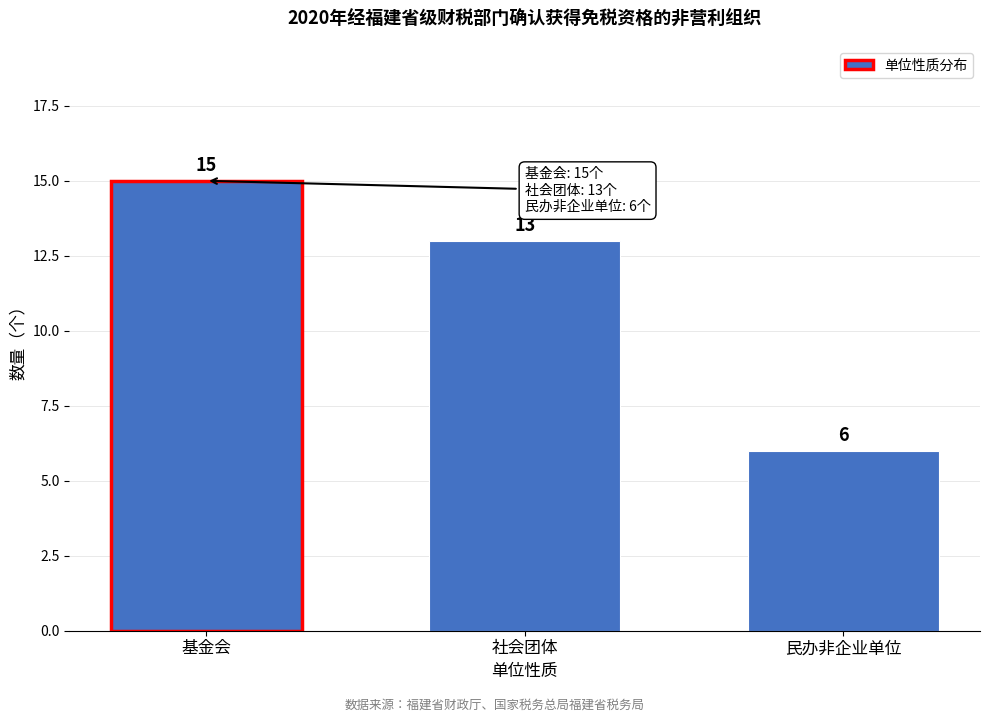

Reading left to right, what are all the values shown in this chart?

15	13	6